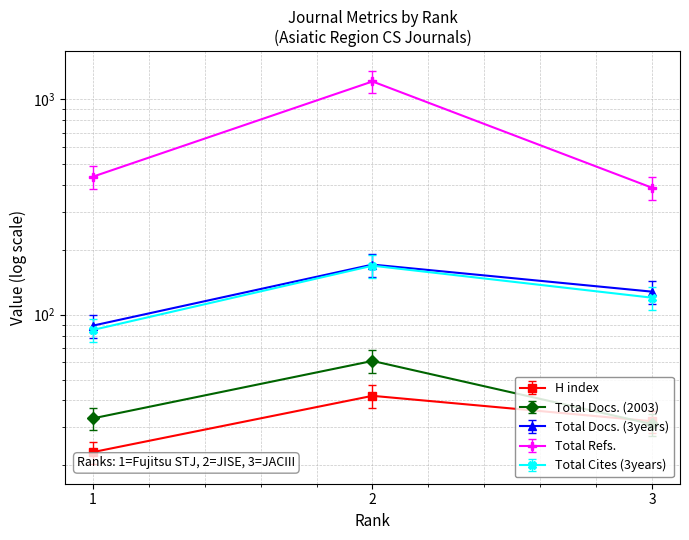

How many lines are shown in the chart?

5